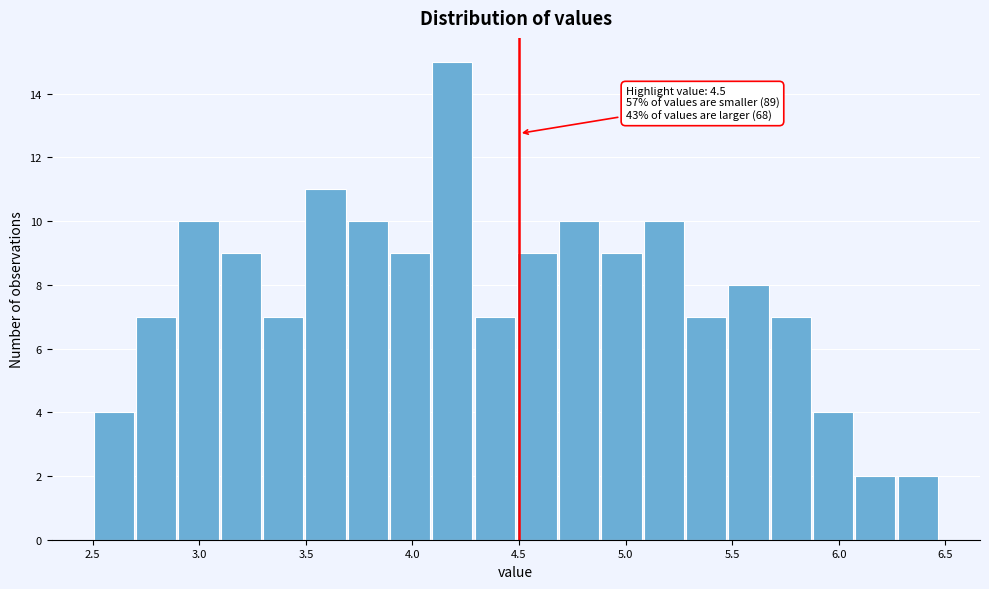

Read against the x-axis, roughly where is the centre of the tallest bar?

4.20